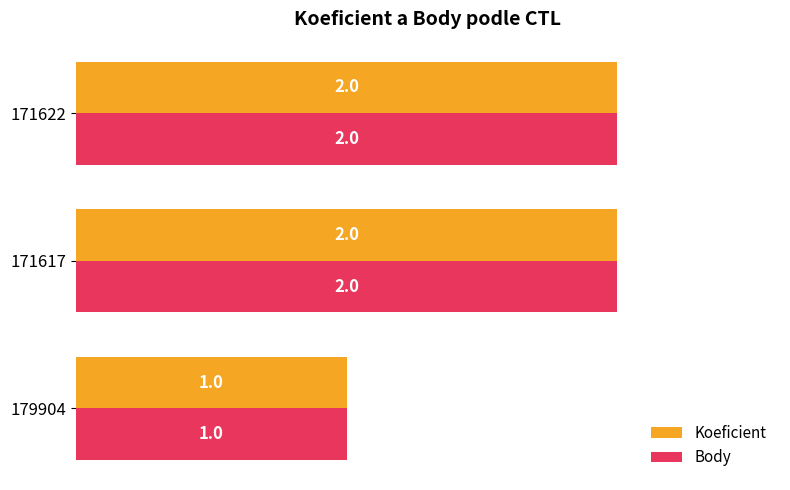

Is it true that Body equals 3 at 171617?

False